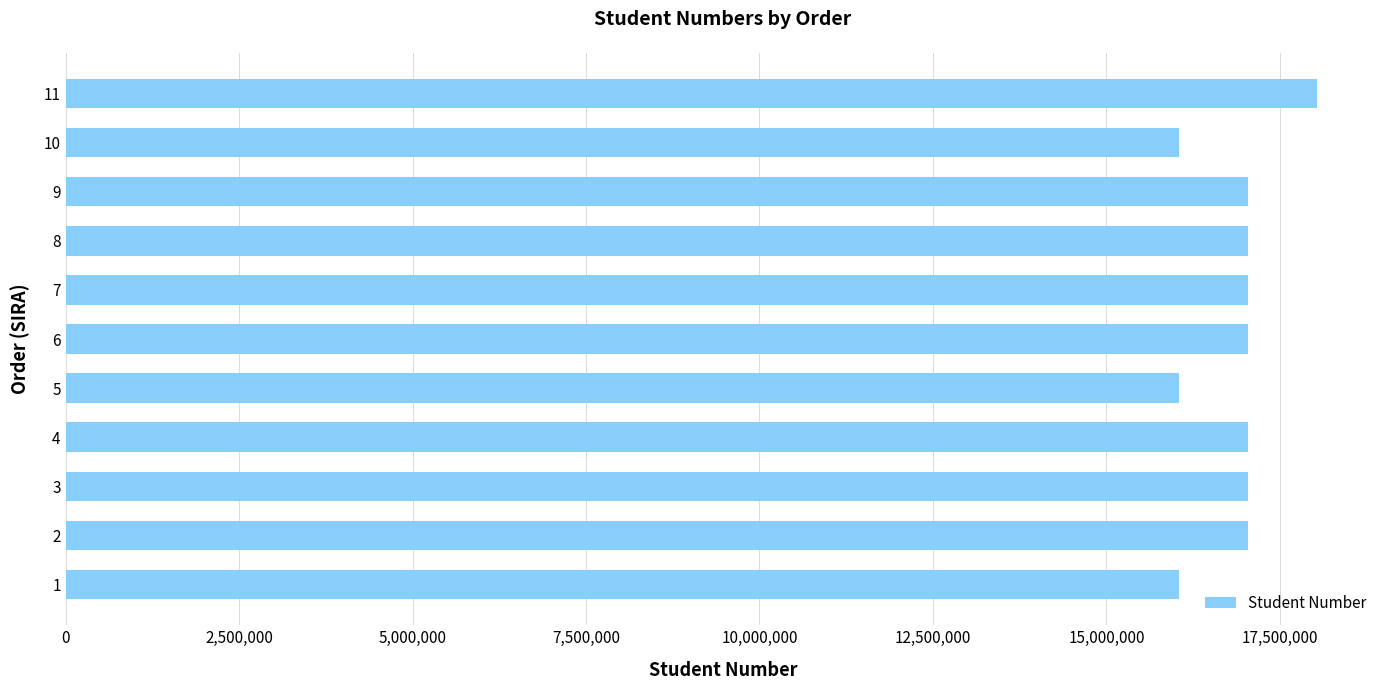

Is it true that the value at 9 is 17040196?

True